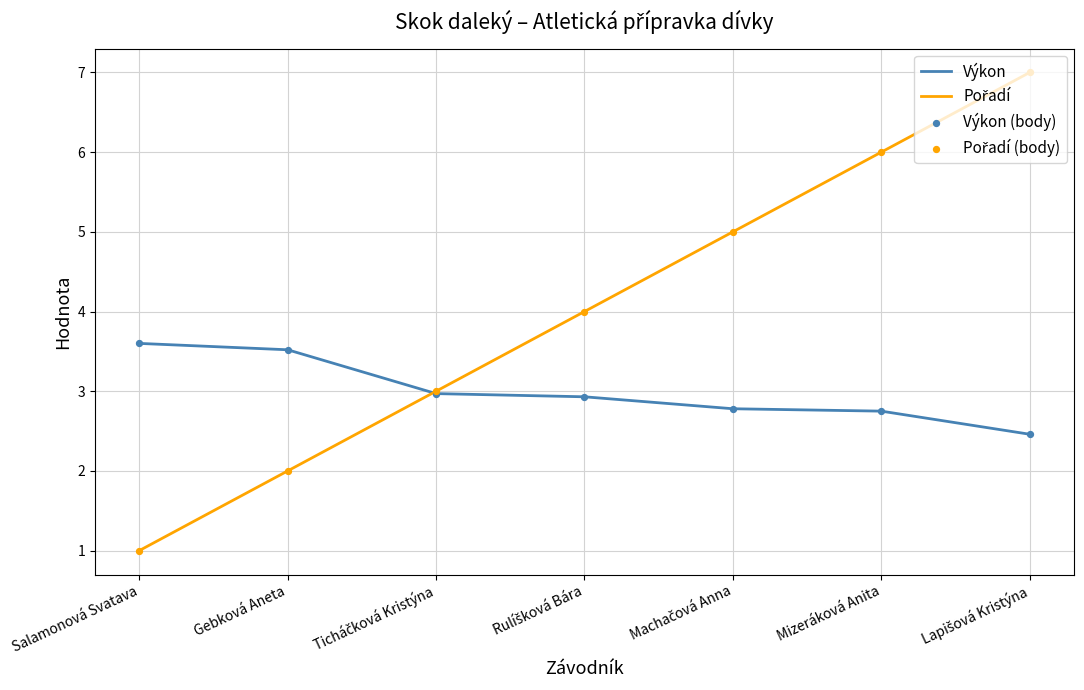

What is the total value across all series at Salamonová Svatava?

4.6